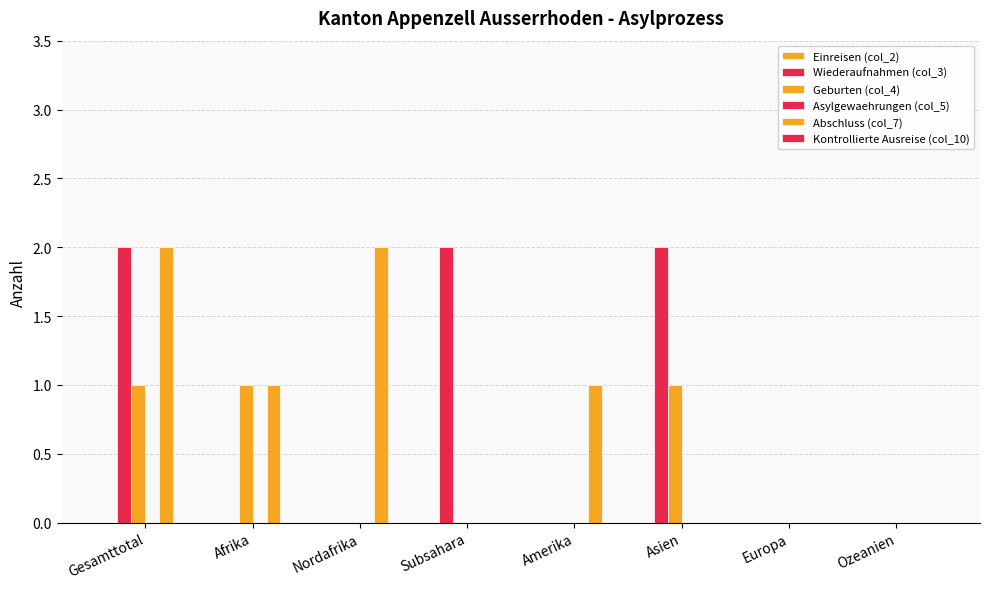

What is the highest value of the Abschluss (col_7) series?

2